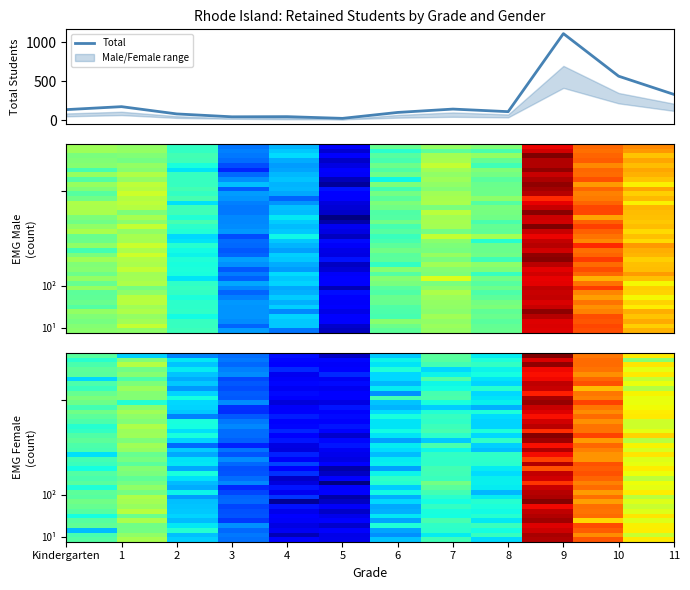

What is the minimum value for 4?

12